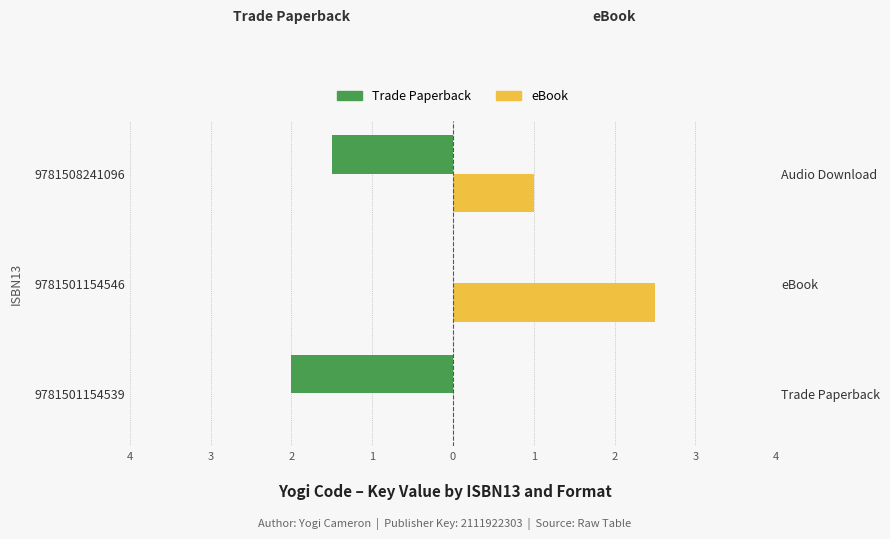

What are all the series names shown in the legend?

Trade Paperback, eBook